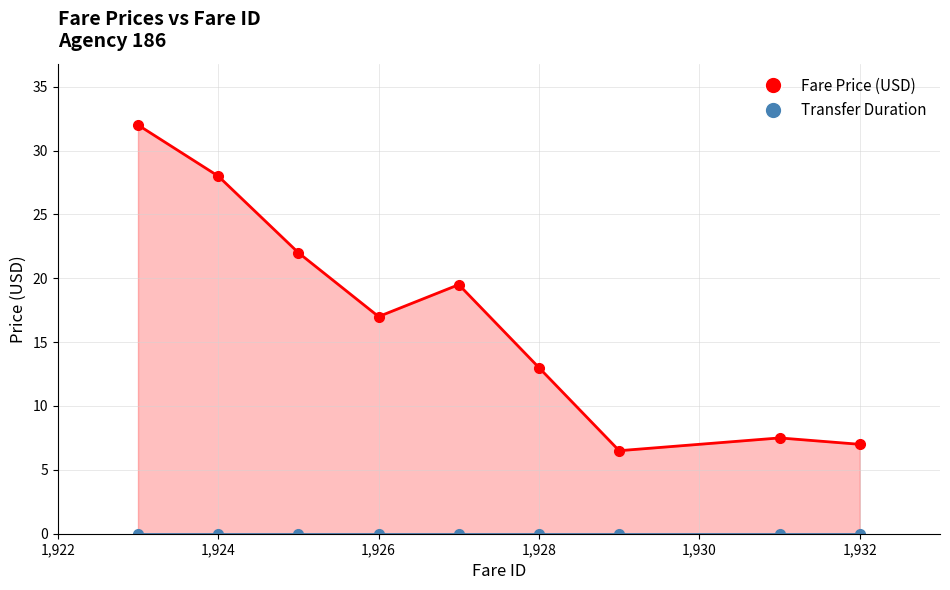

What is the approximate value at 1928?

13.0